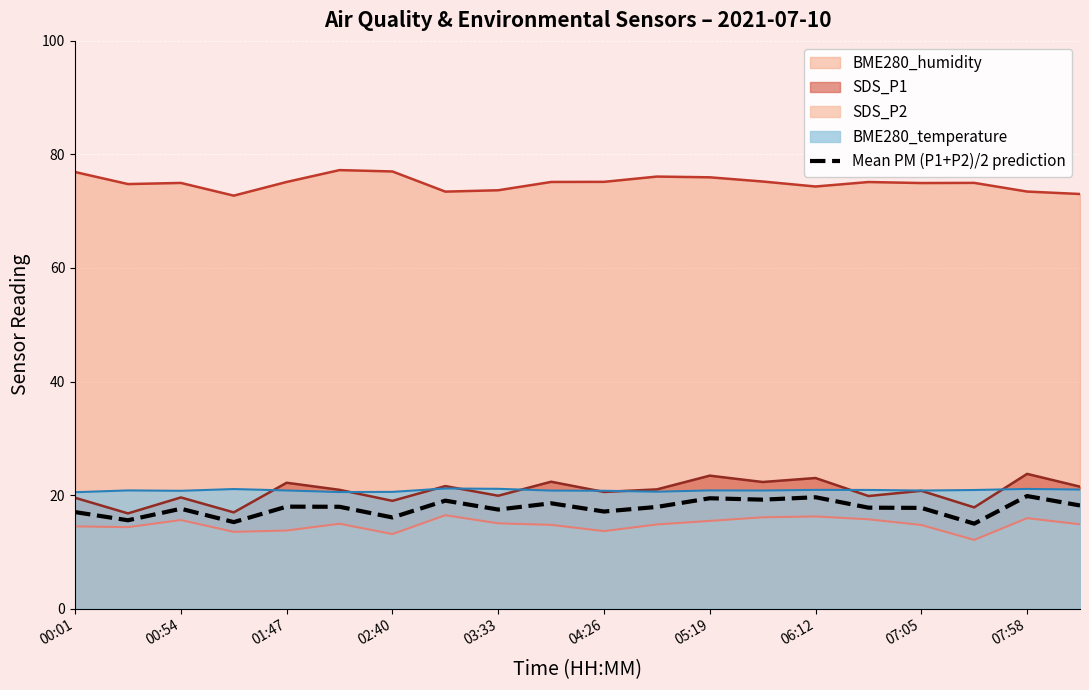

True or false: BME280_humidity and Mean PM (P1+P2)/2 prediction cross at least once.

False